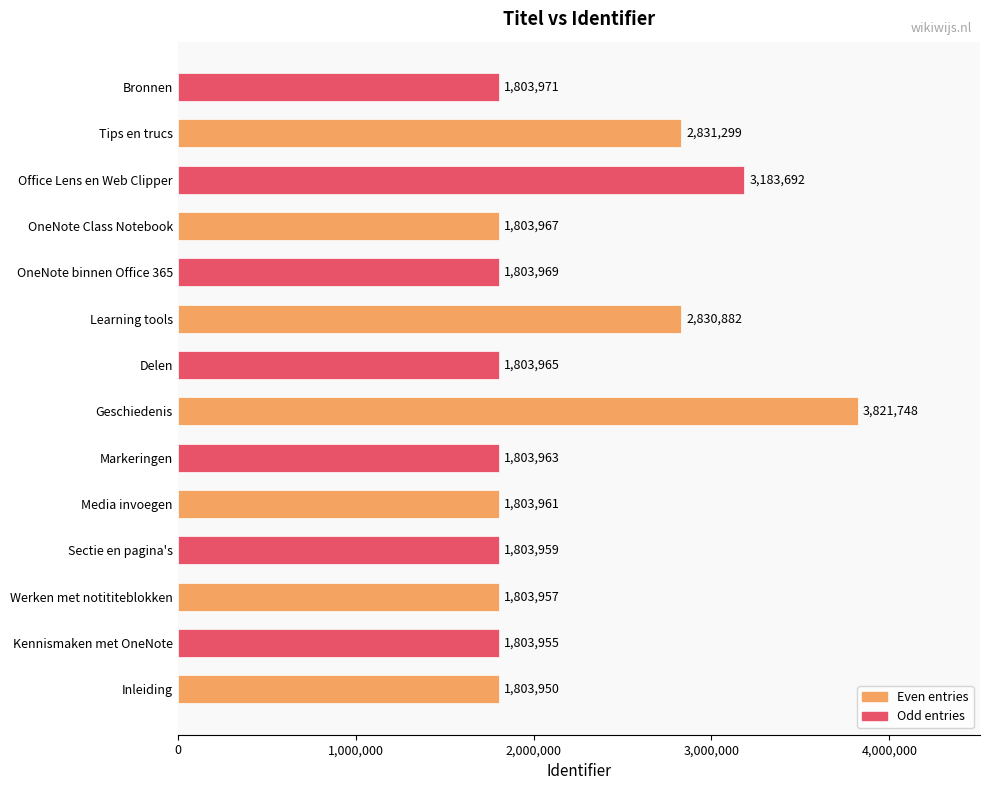

Which category has the highest value across all series?

Geschiedenis